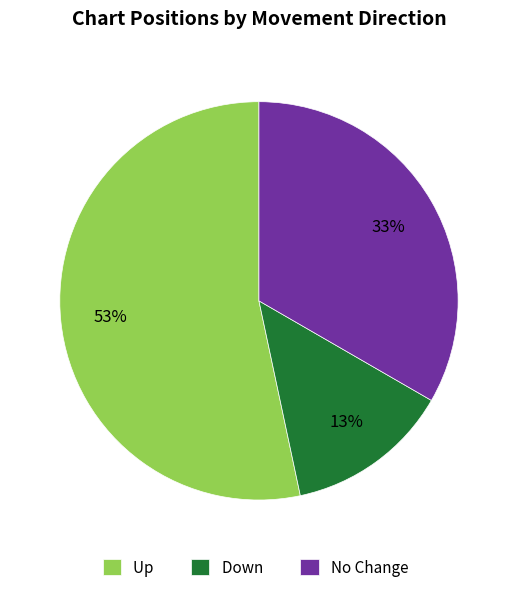

Do Up and No Change together represent more than half of the pie?

Yes